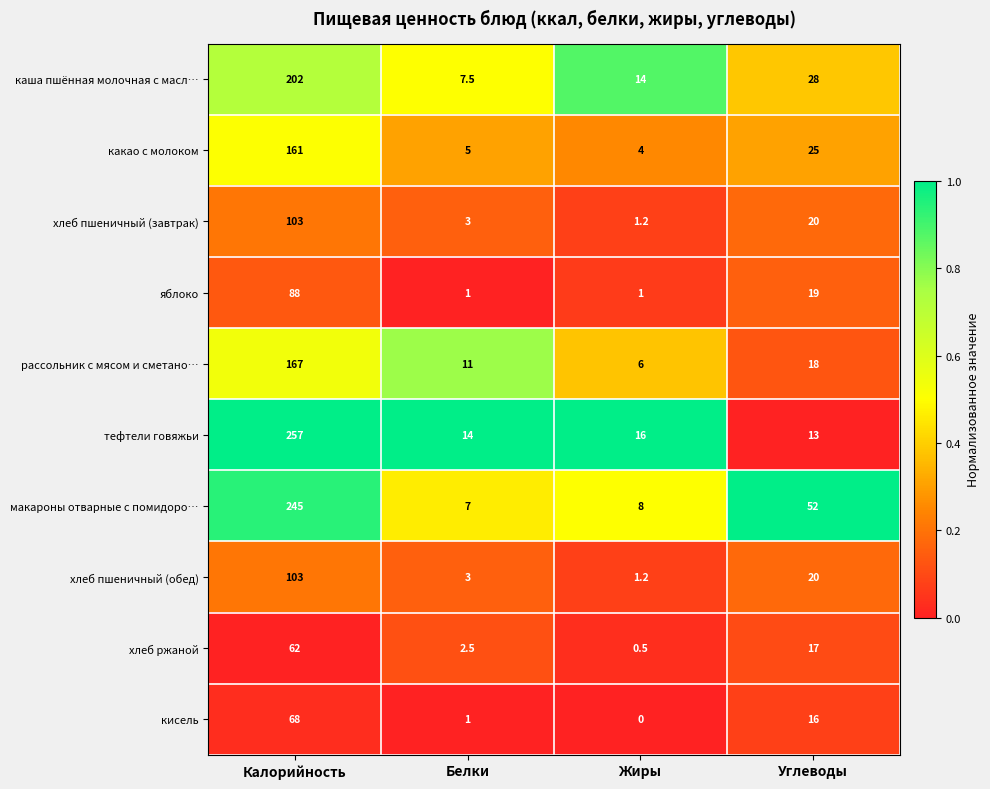

True or false: рассольник с мясом и сметано… has a value of 15.2 at Белки.

False